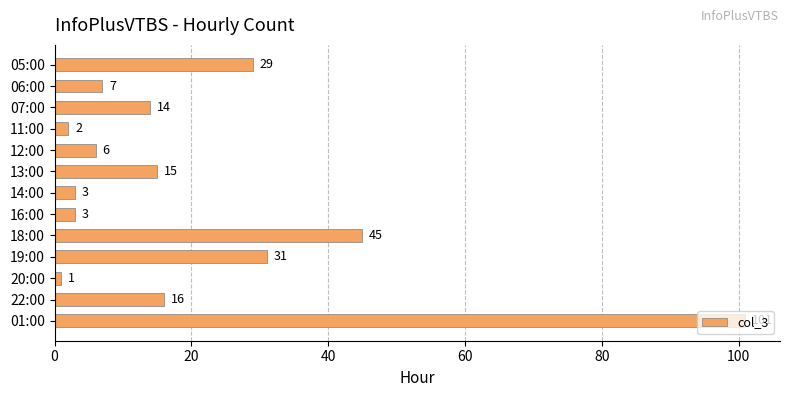

What is the average value?

21